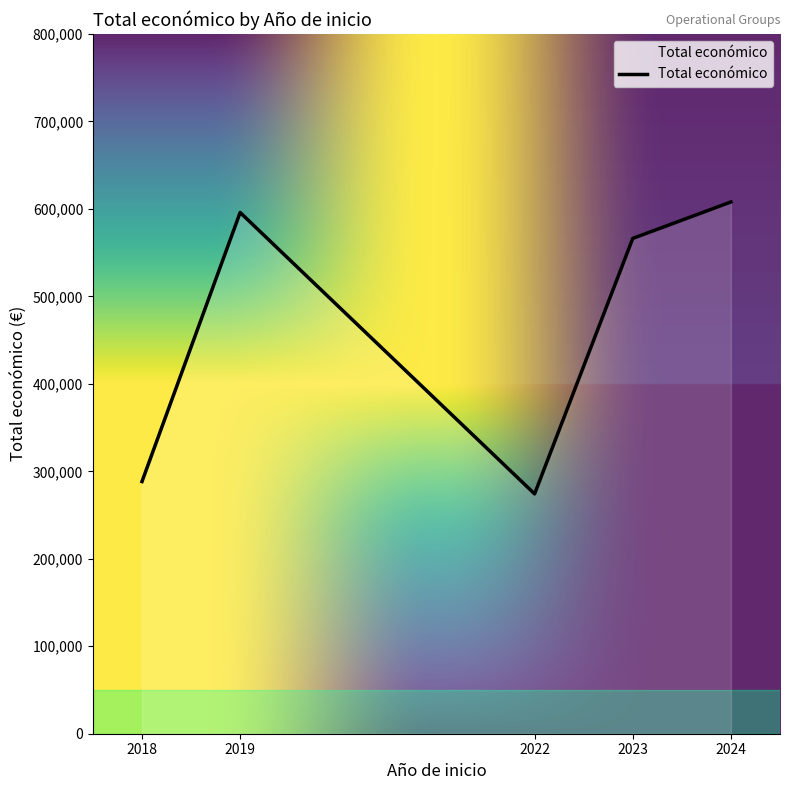

What is the difference between the maximum and minimum values?

333768.9